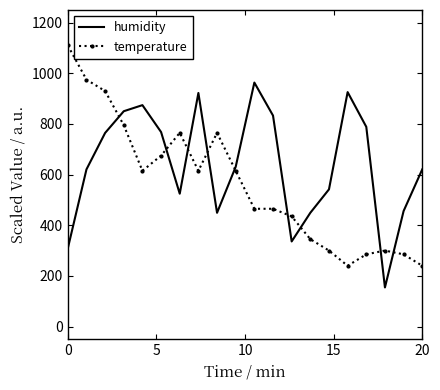

What is the difference between the maximum and minimum values in the temperature series?

870.0